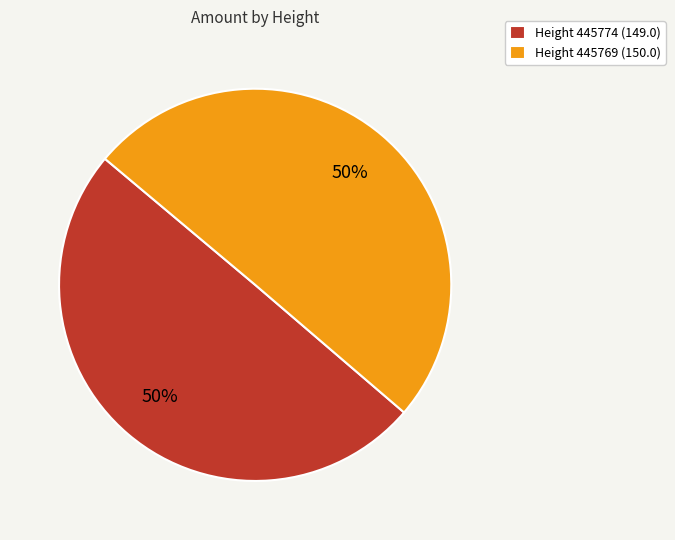

How many segments does this pie chart have?

2